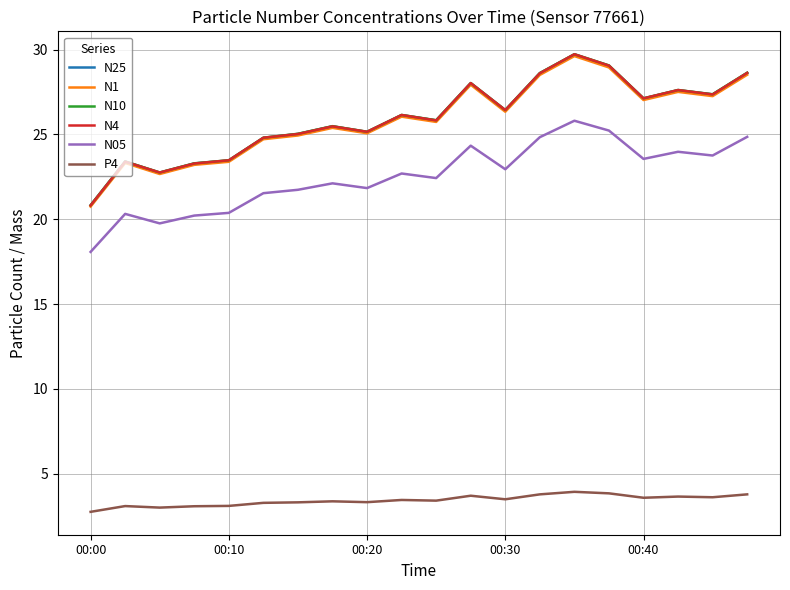

What is the difference between the maximum and minimum values in the N10 series?

8.9